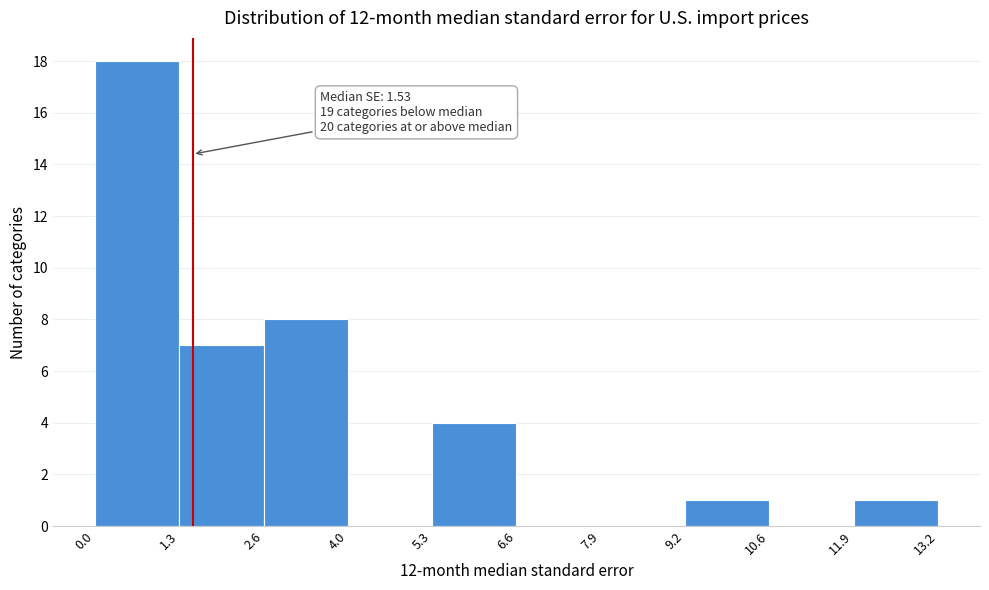

Which range on the x-axis has the tallest bar?

0.0 to 1.3